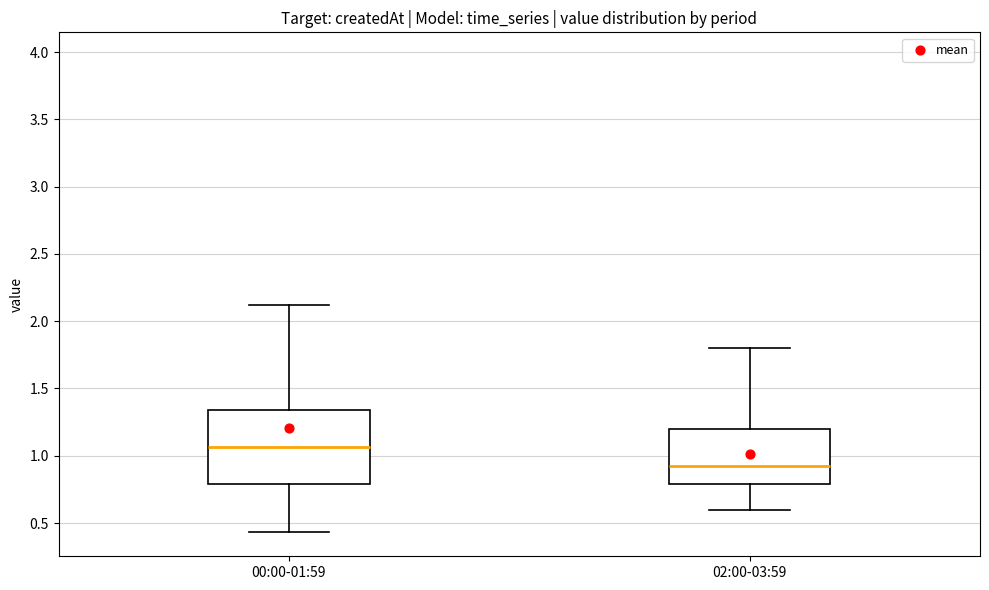

Reading left to right, read every box against the y-axis: the position of its median line, the range the box covers, and the ends of its whiskers. The values are not printed on the chart, so give them approximately, as read against the axis.

00:00-01:59: median 1.05, box 0.80 to 1.35, whiskers 0.45 to 2.10
02:00-03:59: median 0.95, box 0.80 to 1.20, whiskers 0.60 to 1.80